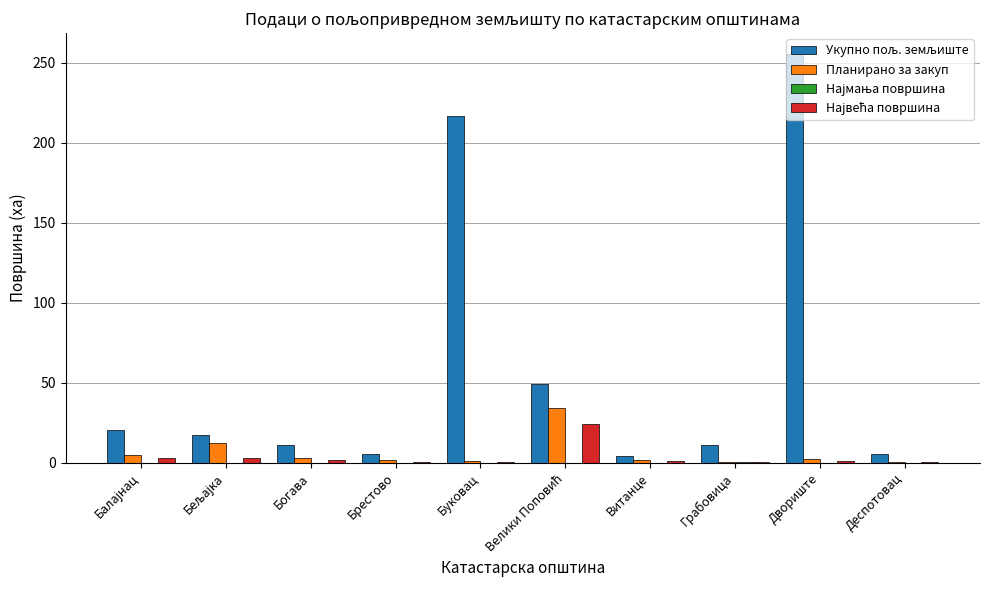

At which category is the sum across all series the highest?

Двориште